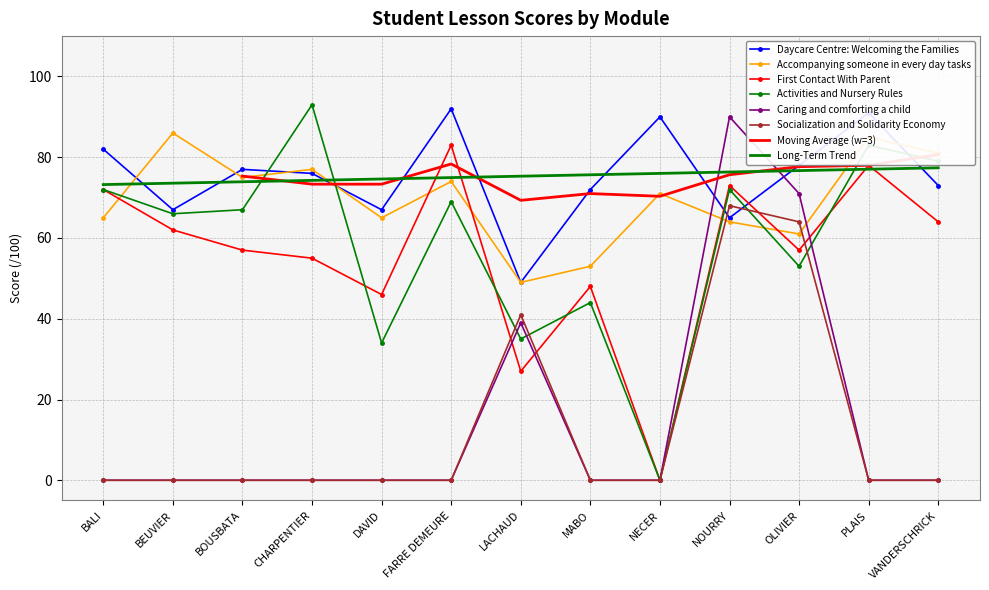

Which series has the largest total across all categories?

Daycare Centre: Welcoming the Families